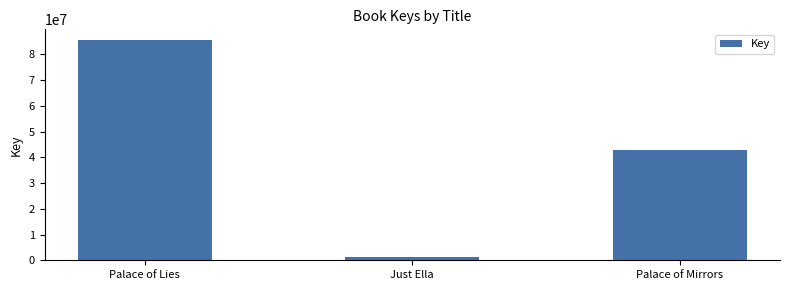

What is the average value?

43170200